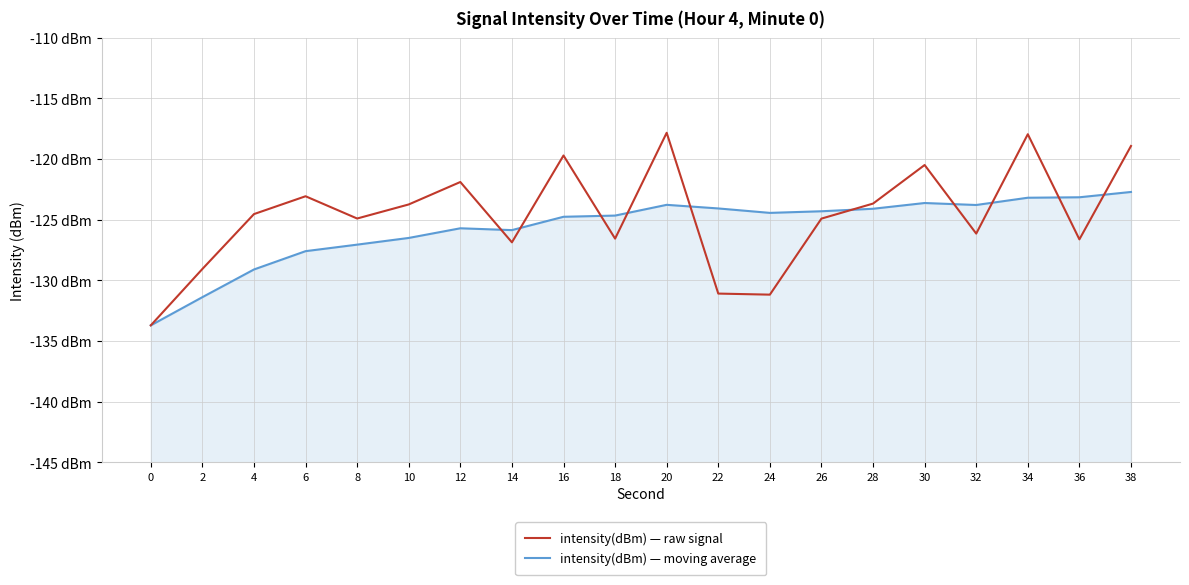

What is the lowest value of the intensity(dBm) — moving average series?

-133.7